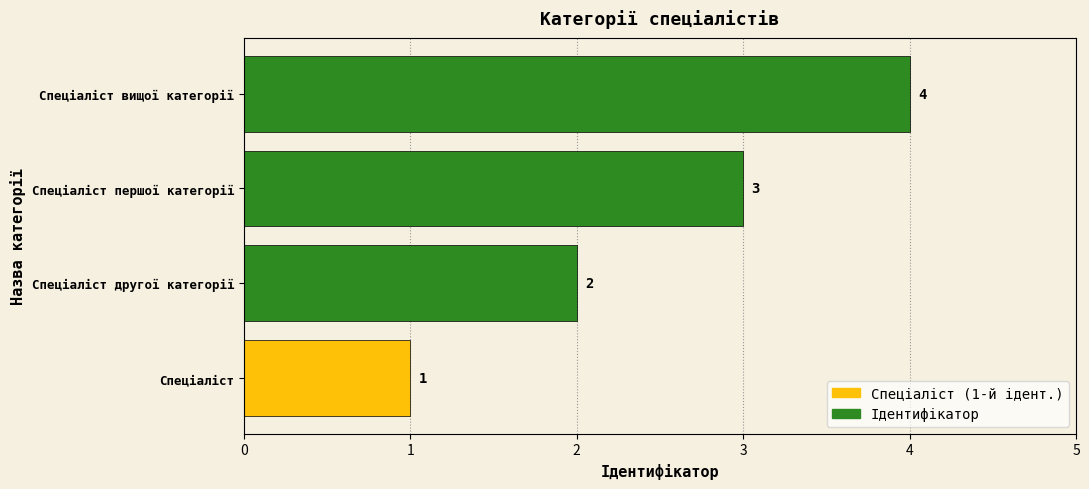

Rank the categories by value from highest to lowest.

Спеціаліст вищої категорії, Спеціаліст першої категорії, Спеціаліст другої категорії, Спеціаліст